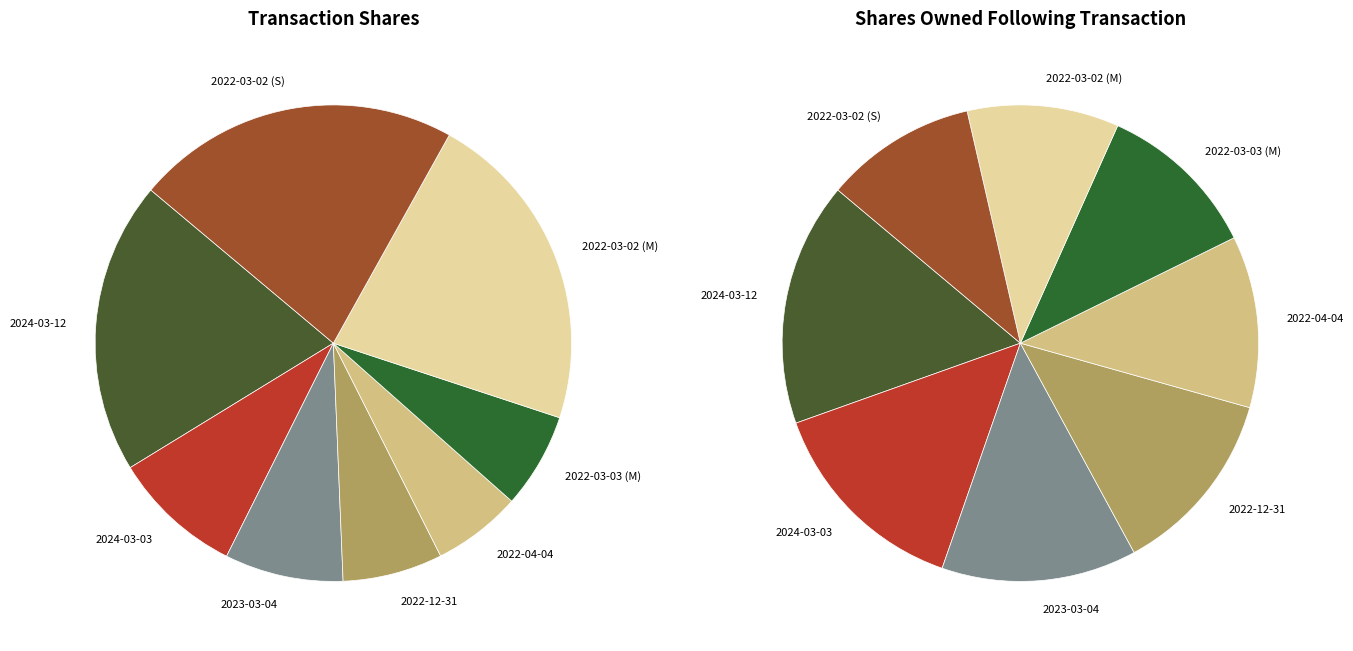

The 2022-03-02 (S) slice represents 22% of the pie. True or false?

True